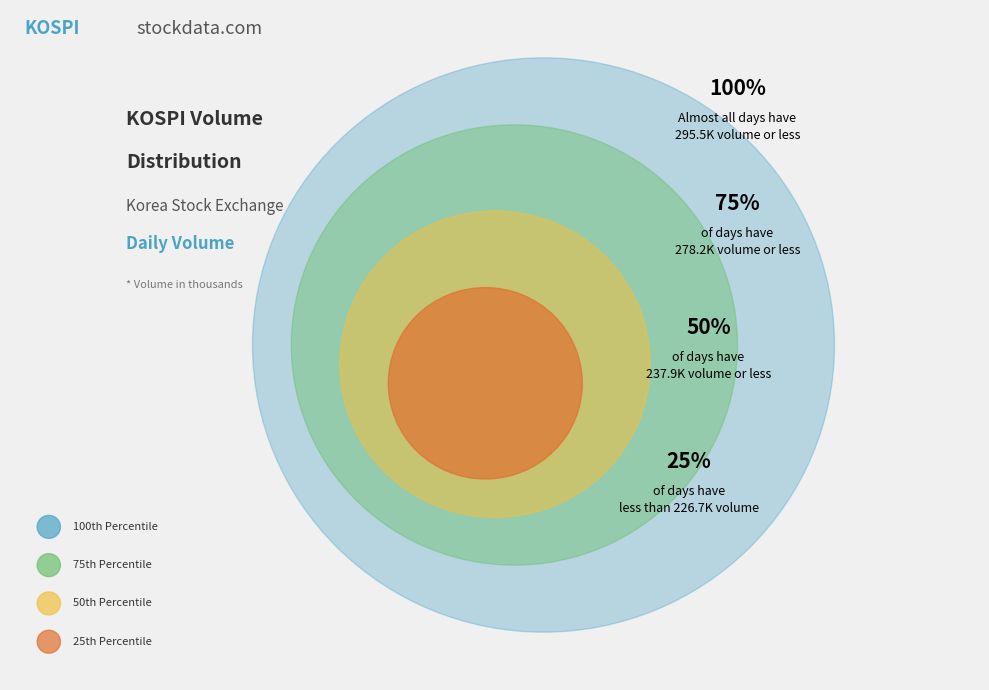

Is 2013-11-27 the majority of the pie?

No